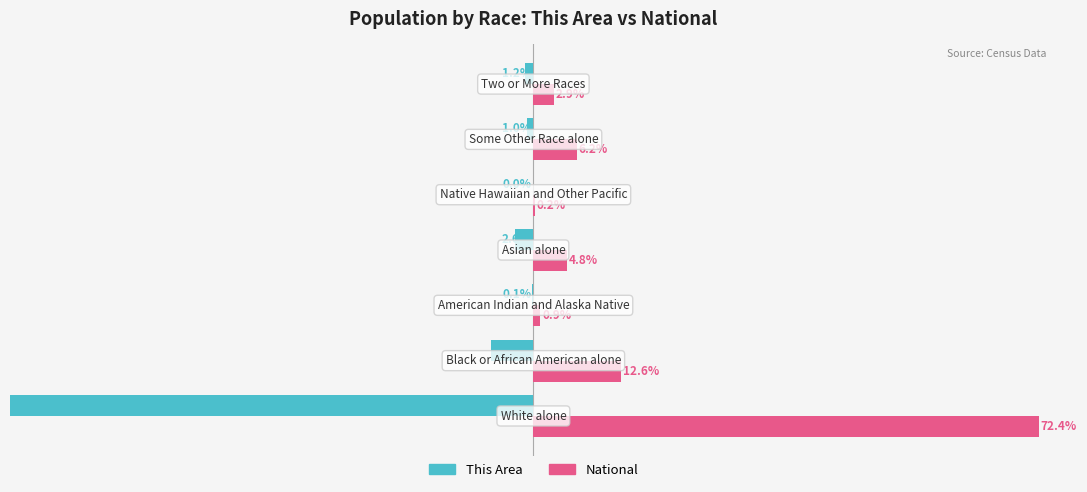

How many bars are there in each group?

2